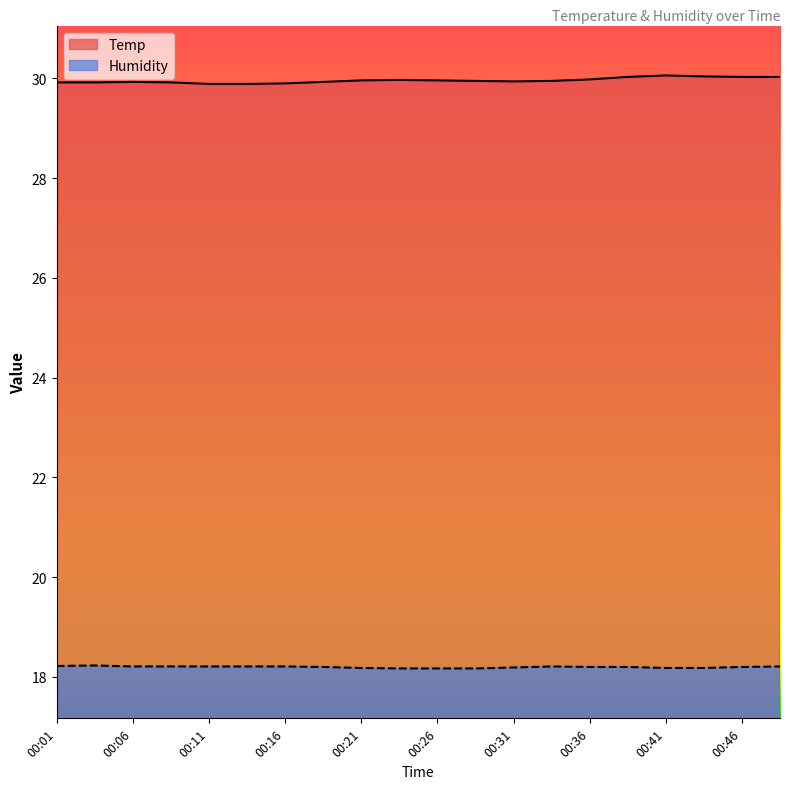

Rank the categories by Temp value from highest to lowest.

00:41, 00:43, 00:38, 00:46, 00:48, 00:36, 00:23, 00:21, 00:26, 00:28, 00:33, 00:31, 00:06, 00:18, 00:01, 00:03, 00:08, 00:16, 00:11, 00:13